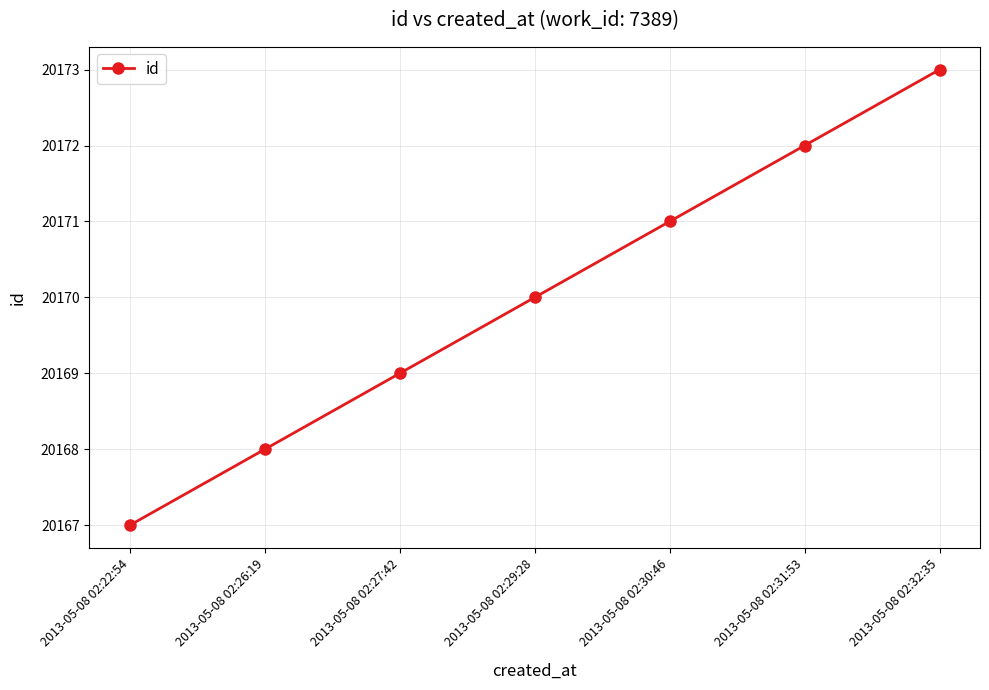

Is it true that the value at 2013-05-08 02:26:19 is 20168?

True